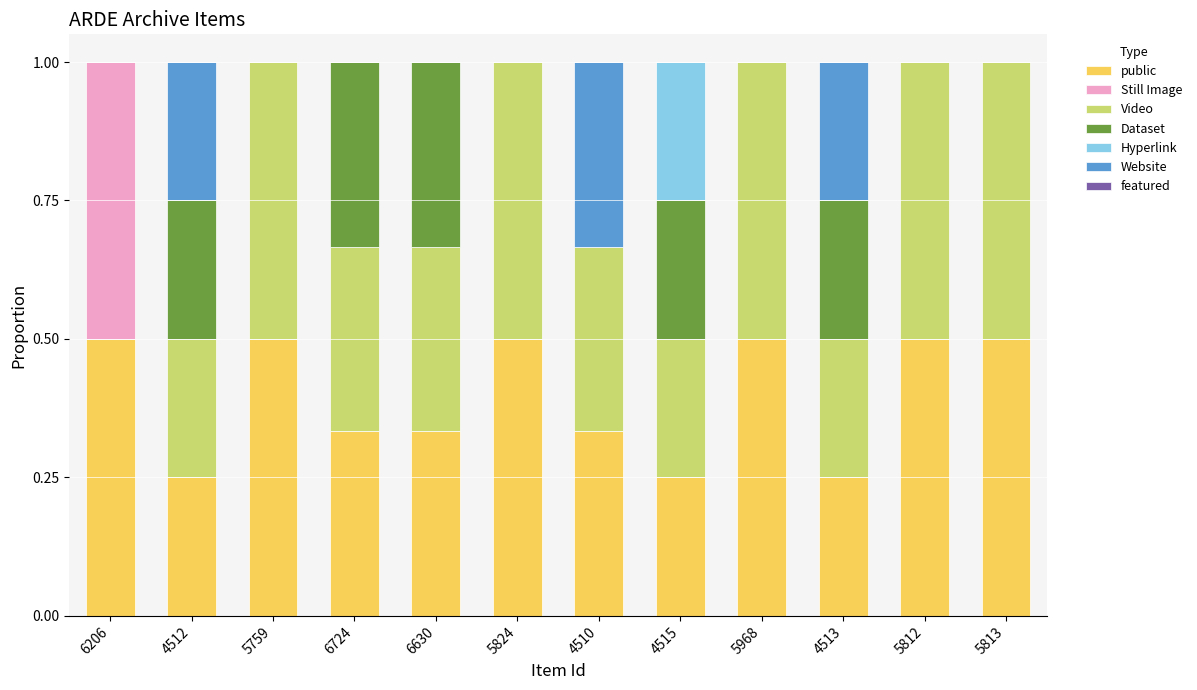

Are the bars horizontal?

No